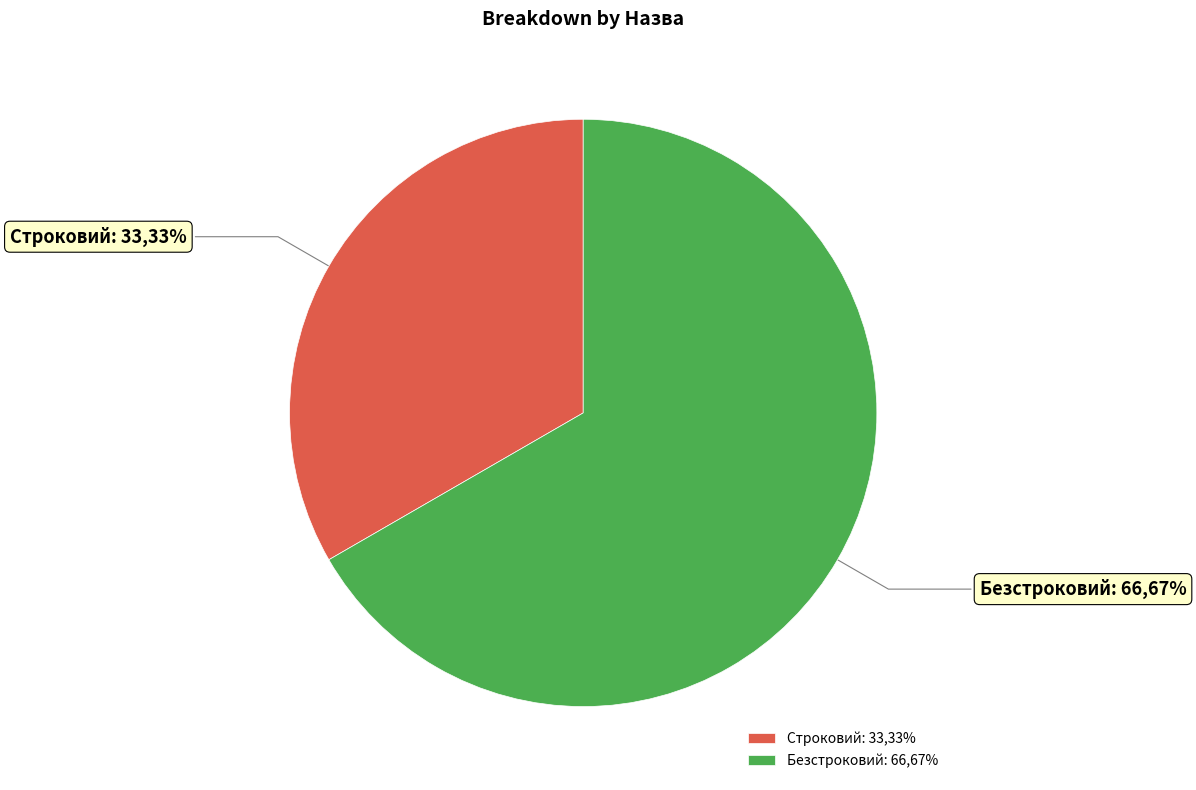

Between Строковий and Безстроковий, which is larger?

Безстроковий